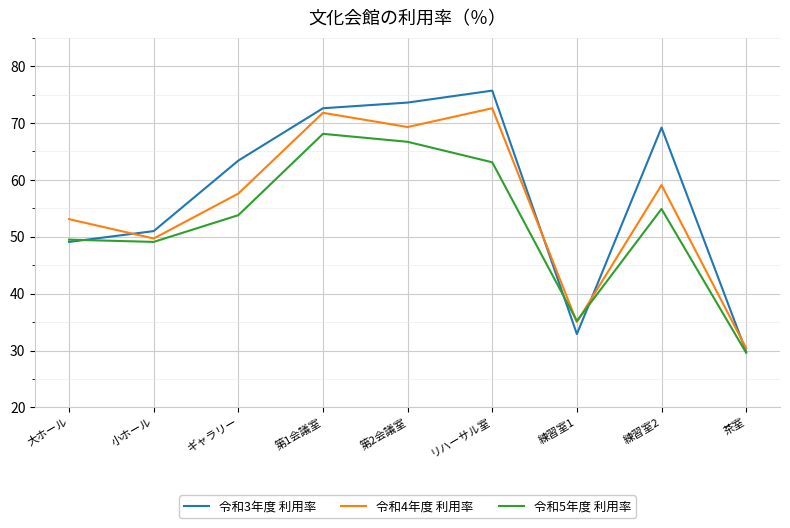

Where do 令和4年度 利用率 and 令和5年度 利用率 first cross each other?

リハーサル室 and 練習室1